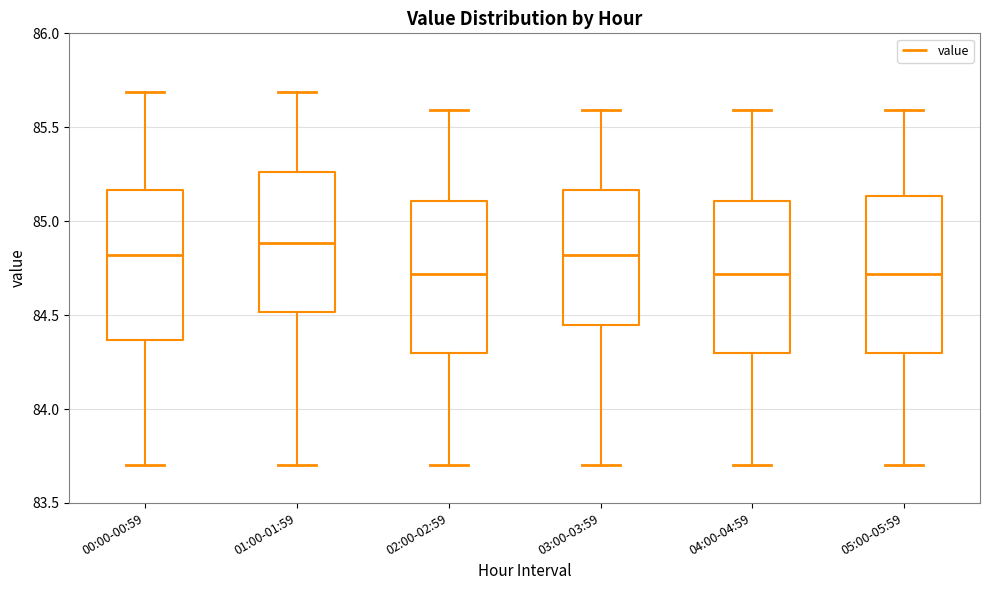

Which box has the highest median line?

01:00-01:59